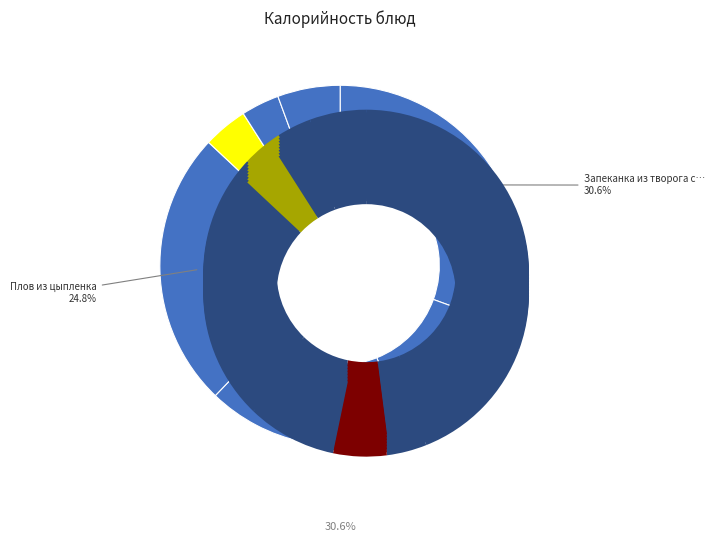

Does Хлеб ржаной account for over 50% of the chart?

No